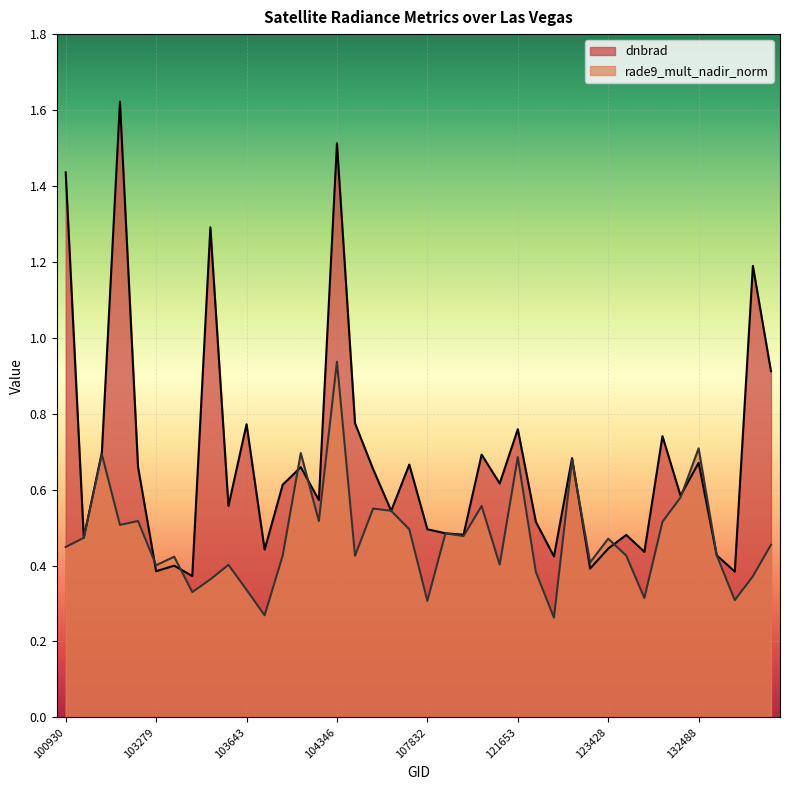

What is the value of the dnbrad point at the 35th from the left?

0.6